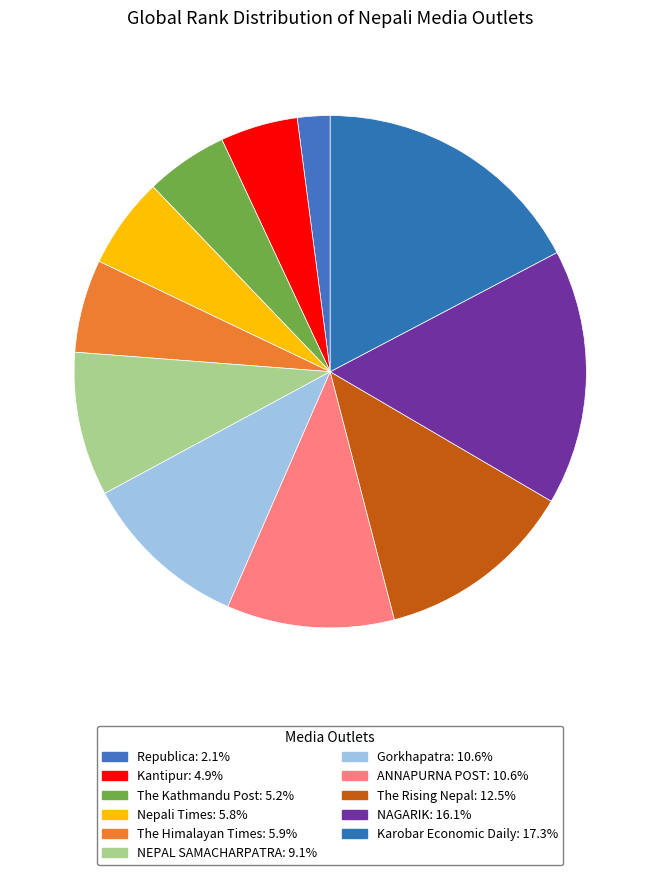

Count the number of slices in the pie.

11